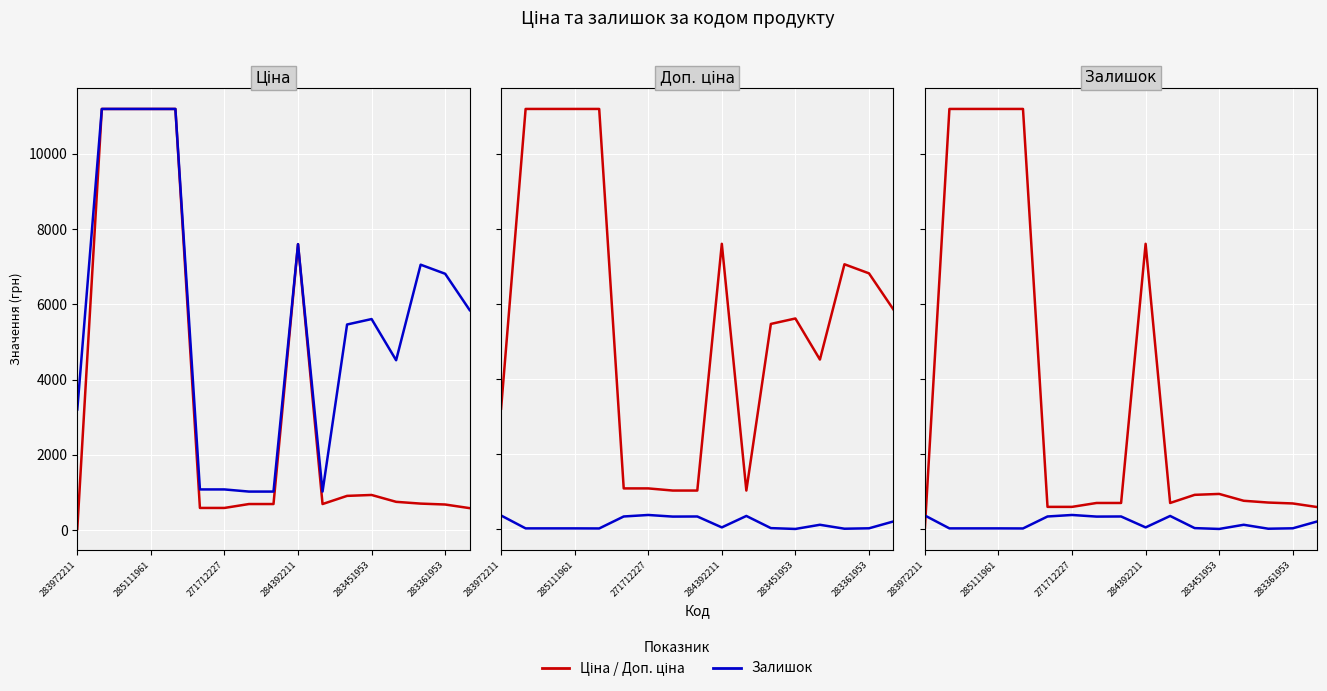

List the series in order of their overall mean, highest first.

Доп. ціна, Ціна, Залишок